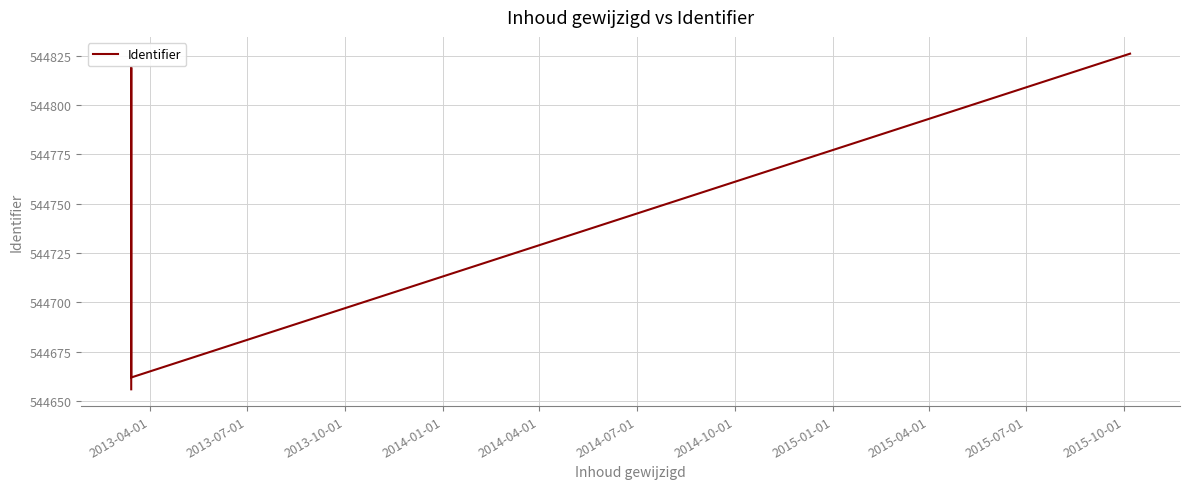

What is the smallest value displayed?

544656